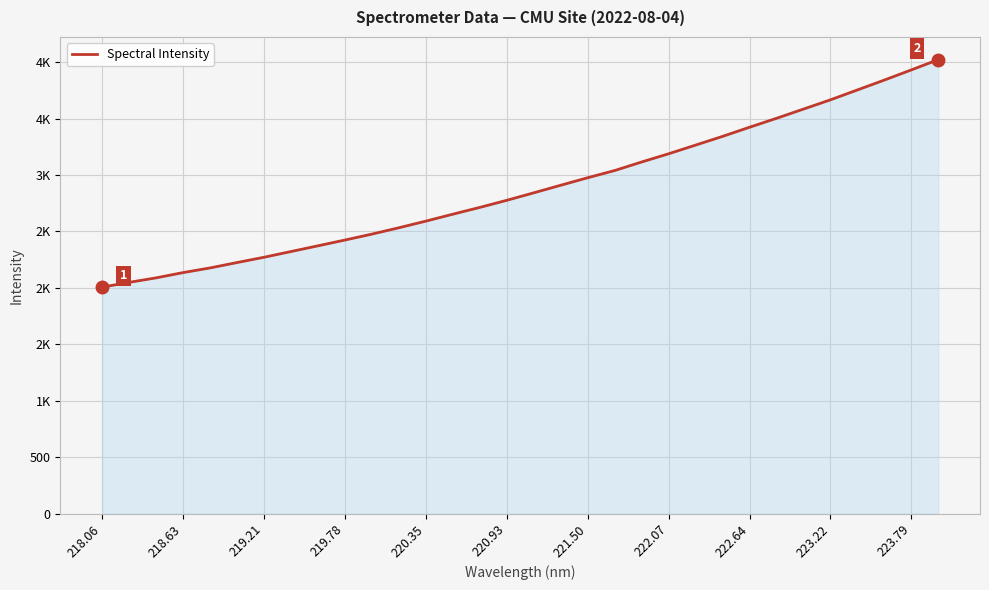

Is this an area chart (filled region under the line)?

Yes